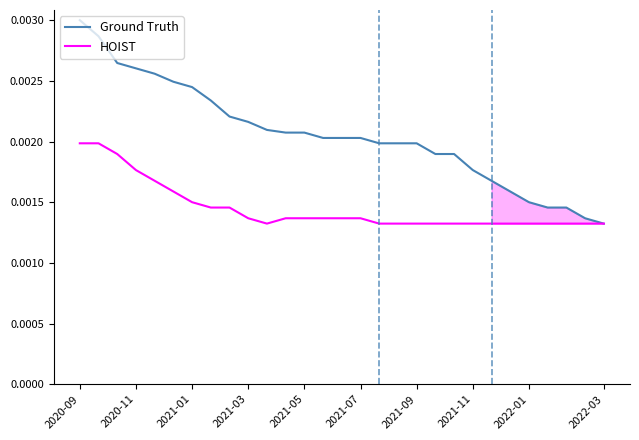

The value of HOIST at 2021-05 is 0.0. True or false?

False